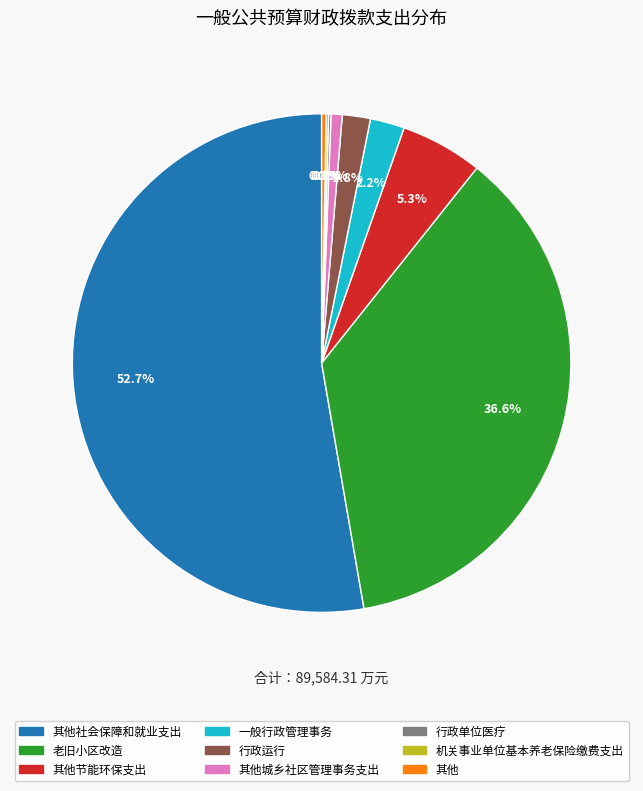

To the nearest percent, what is the average slice percentage?

11%